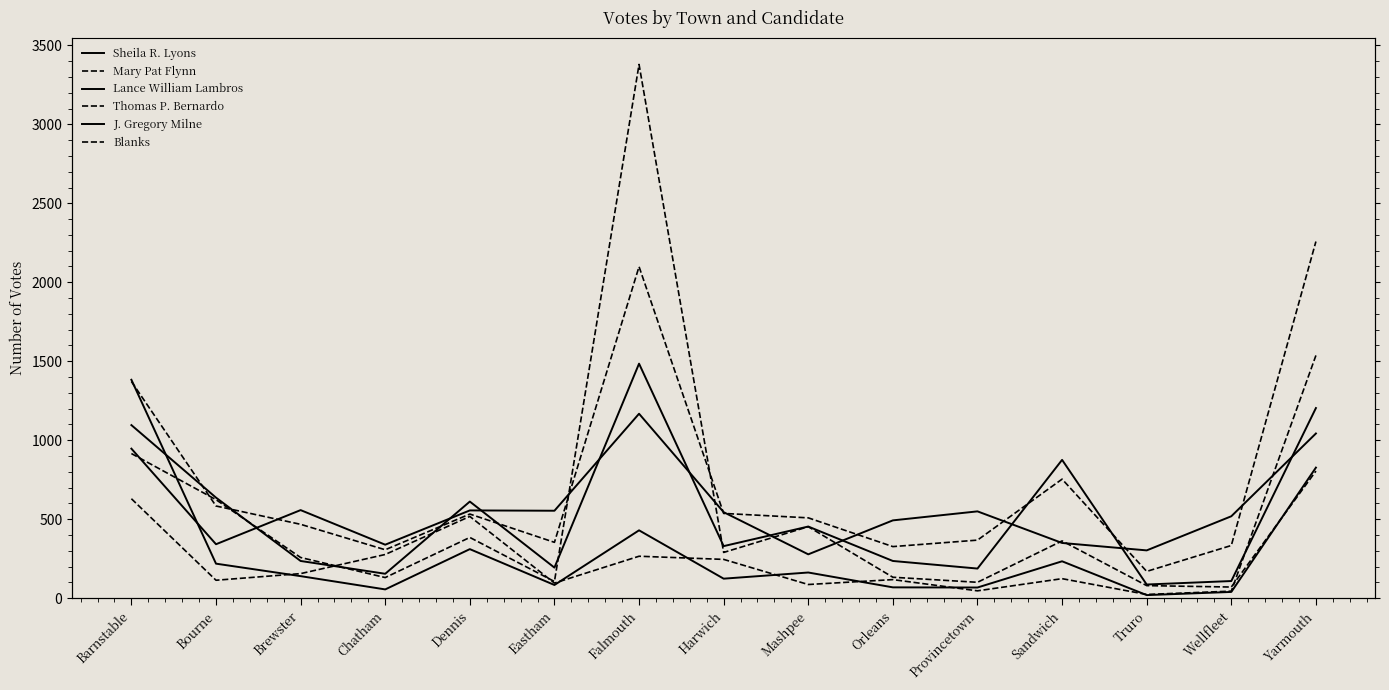

Count the number of categories in the chart.

15